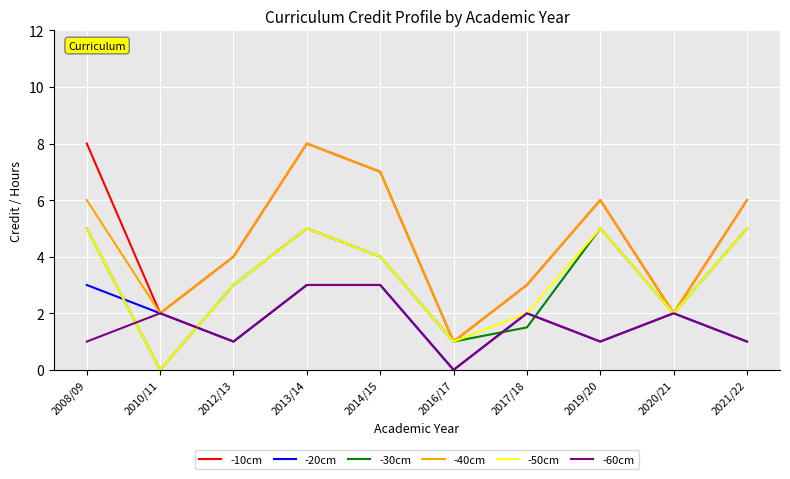

Which series has the largest total across all categories?

-10cm